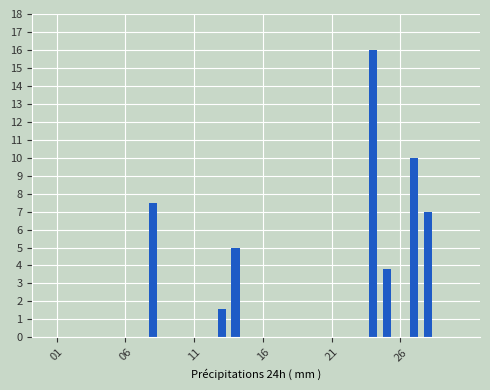

Reading left to right, transcribe all the data shown in this chart.

0.0	0.0	0.0	0.0	0.0	0.0	0.0	7.5	0.0	0.0	0.0	0.0	1.6	5.0	0.0	0.0	0.0	0.0	0.0	0.0	0.0	0.0	0.0	16.0	3.8	0.0	10.0	7.0	0.0	0.0